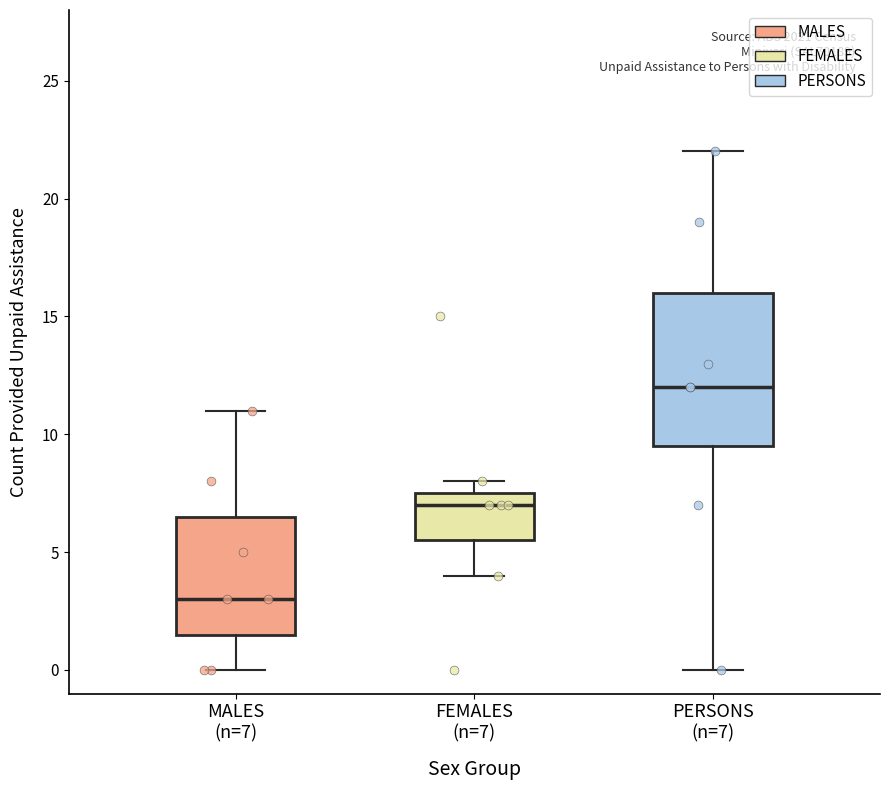

Which box has the highest median line?

PERSONS (n=7)